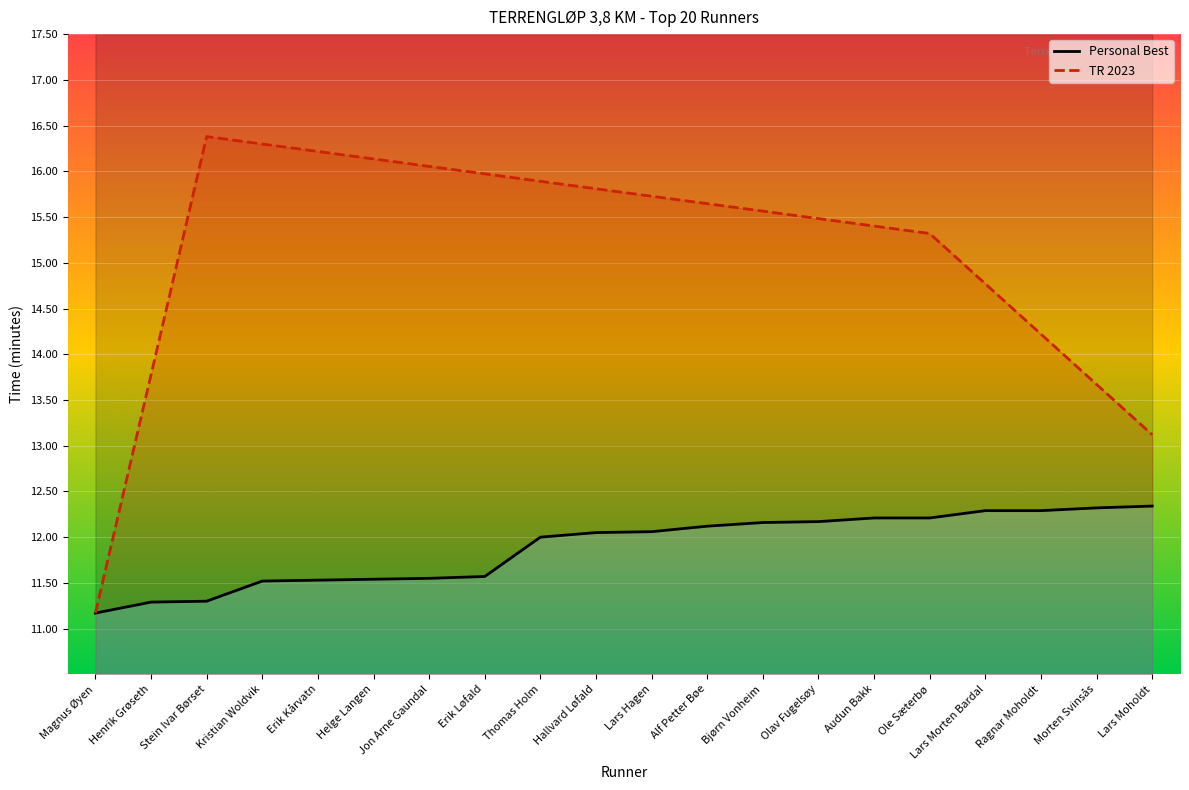

What is the approximate value at Jon Arne Gaundal?

11.6